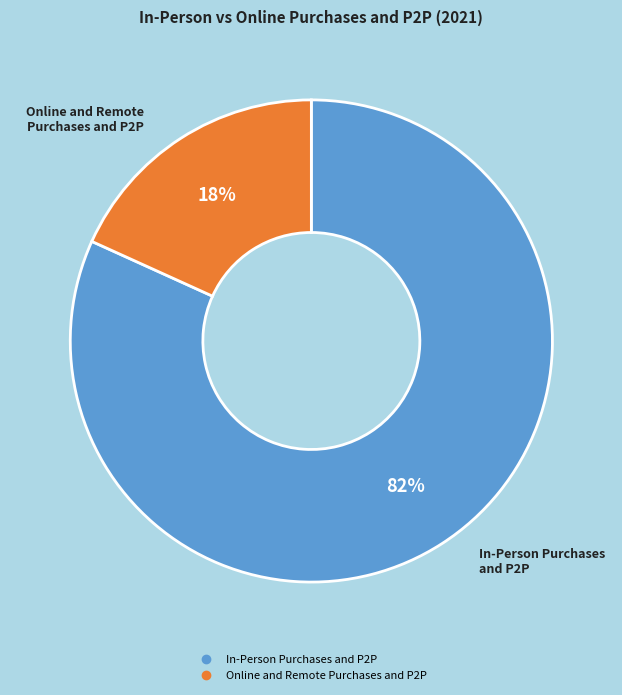

To the nearest percent, what is the average slice percentage?

50%